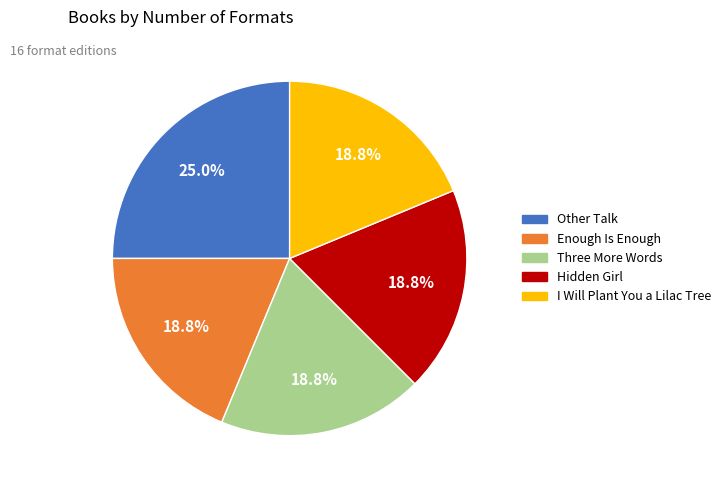

Count the number of slices in the pie.

5